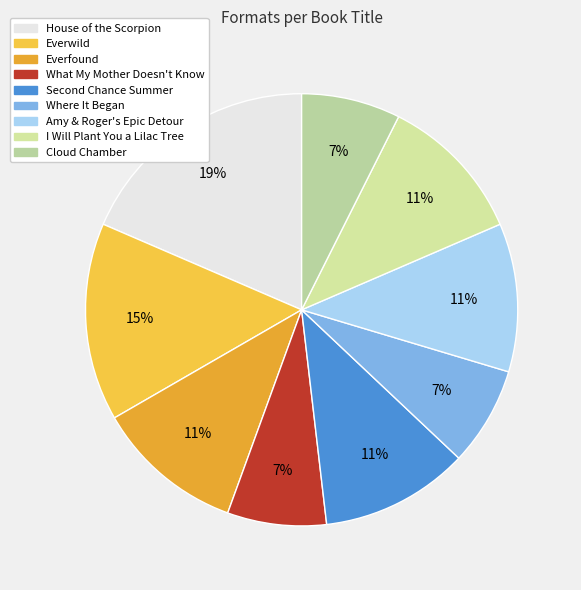

True or false: Where It Began accounts for 7% of the total.

True